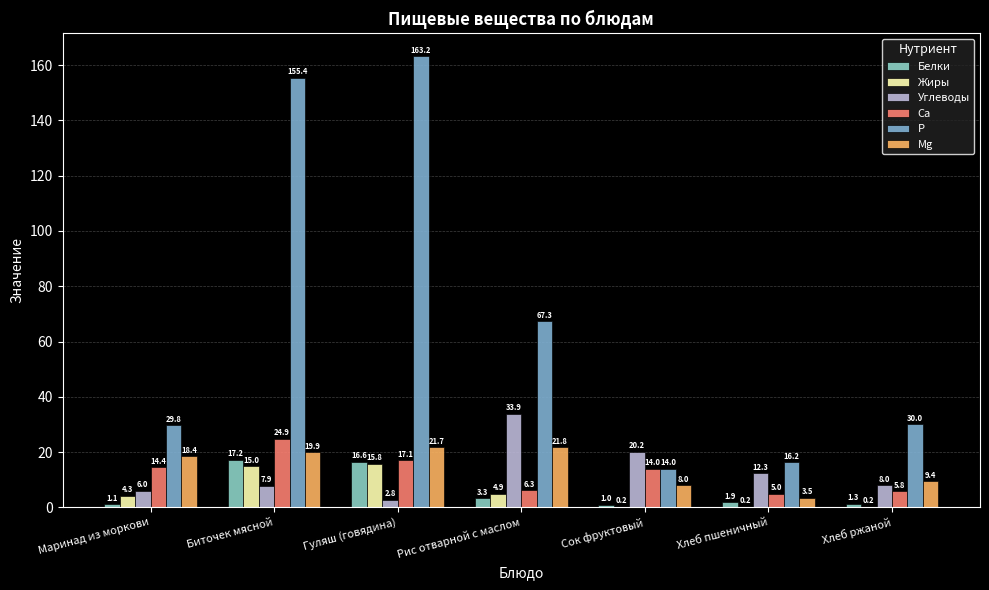

What is the value of the Mg bar at the 7th from the left?

9.4